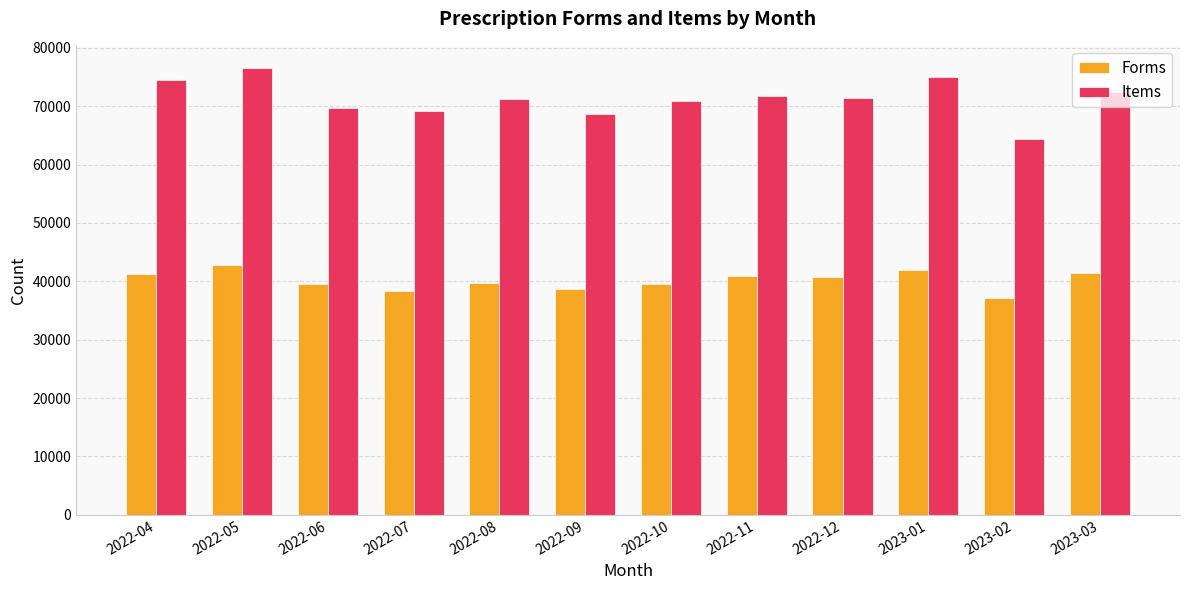

What is the maximum value for Forms?

42720